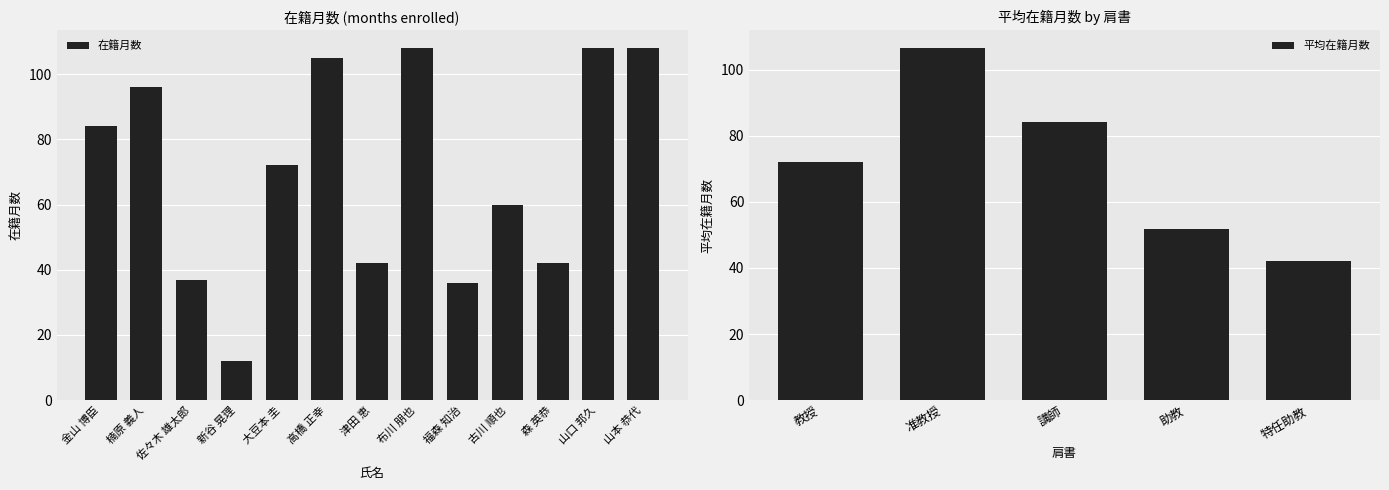

Is it true that 在籍月数 equals 36 at 高橋 正幸?

False